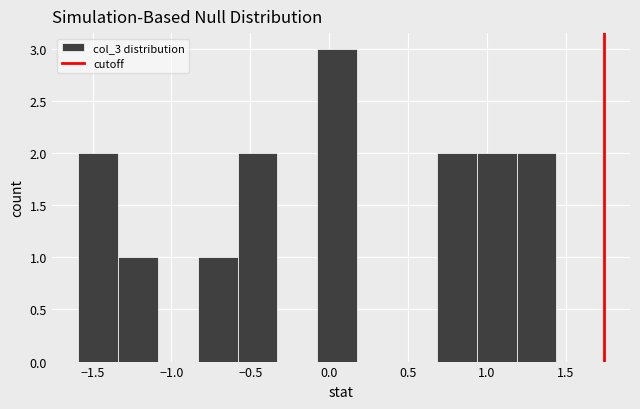

Reading left to right, list every bar in this chart as the range it spans on the x-axis followed by its height. Neither the bar edges nor the heights are printed on the chart, so give them approximately, as read against the axes.

-1.60 to -1.35: 2
-1.35 to -1.10: 1
-1.10 to -0.85: 0
-0.85 to -0.60: 1
-0.60 to -0.35: 2
-0.35 to -0.10: 0
-0.10 to 0.20: 3
0.20 to 0.45: 0
0.45 to 0.70: 0
0.70 to 0.95: 2
0.95 to 1.20: 2
1.20 to 1.45: 2